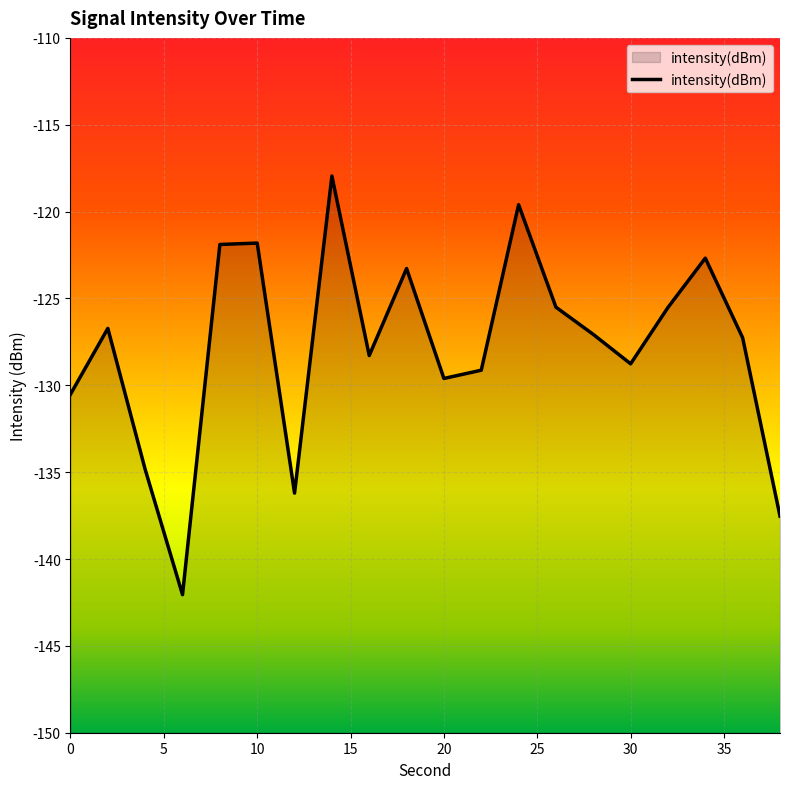

What is the sum of the values at 22 and 6?

-271.2